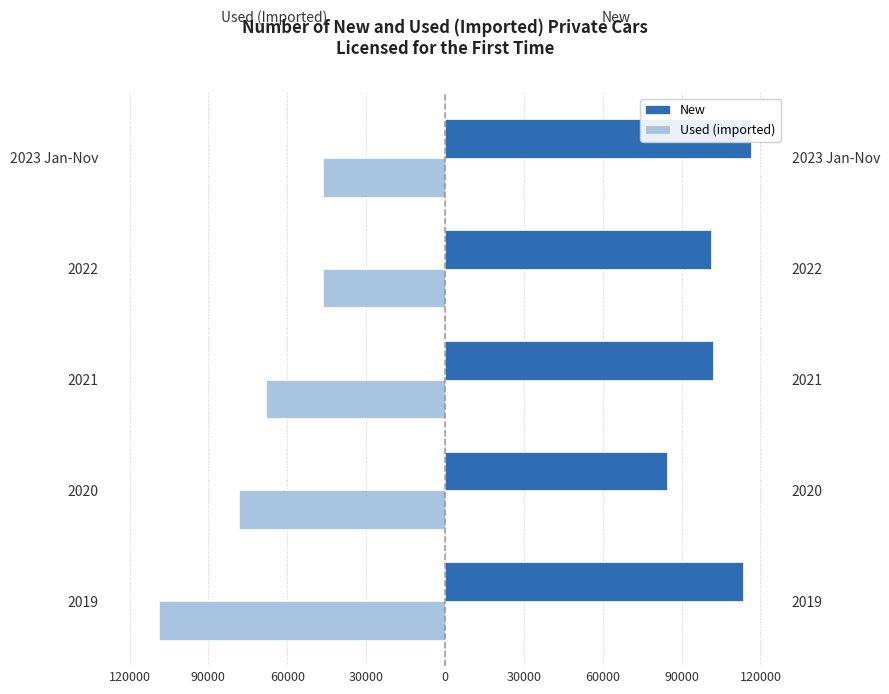

The value of Used (imported) at 2019 is -108895. True or false?

True